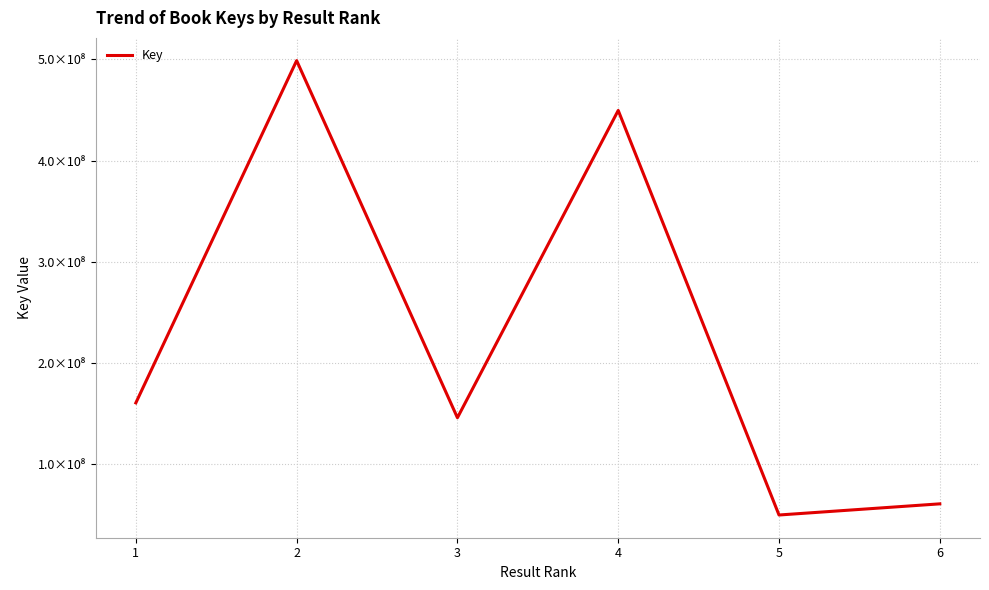

The chart shows a value of 146034396 at 3. True or false?

True